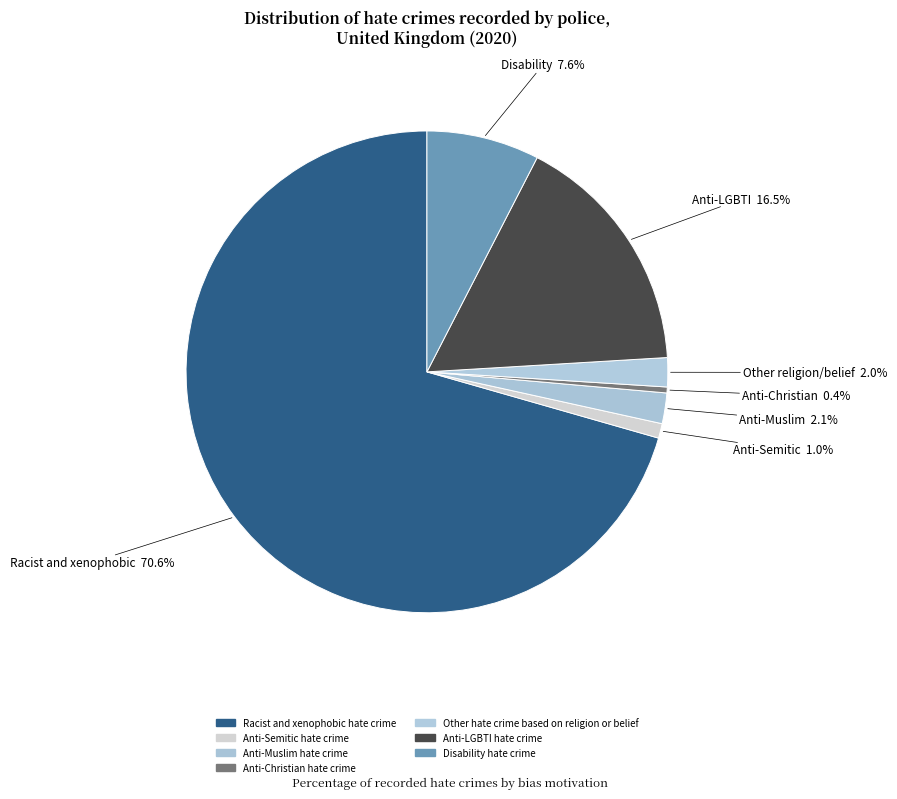

How many slices are in this pie chart?

7